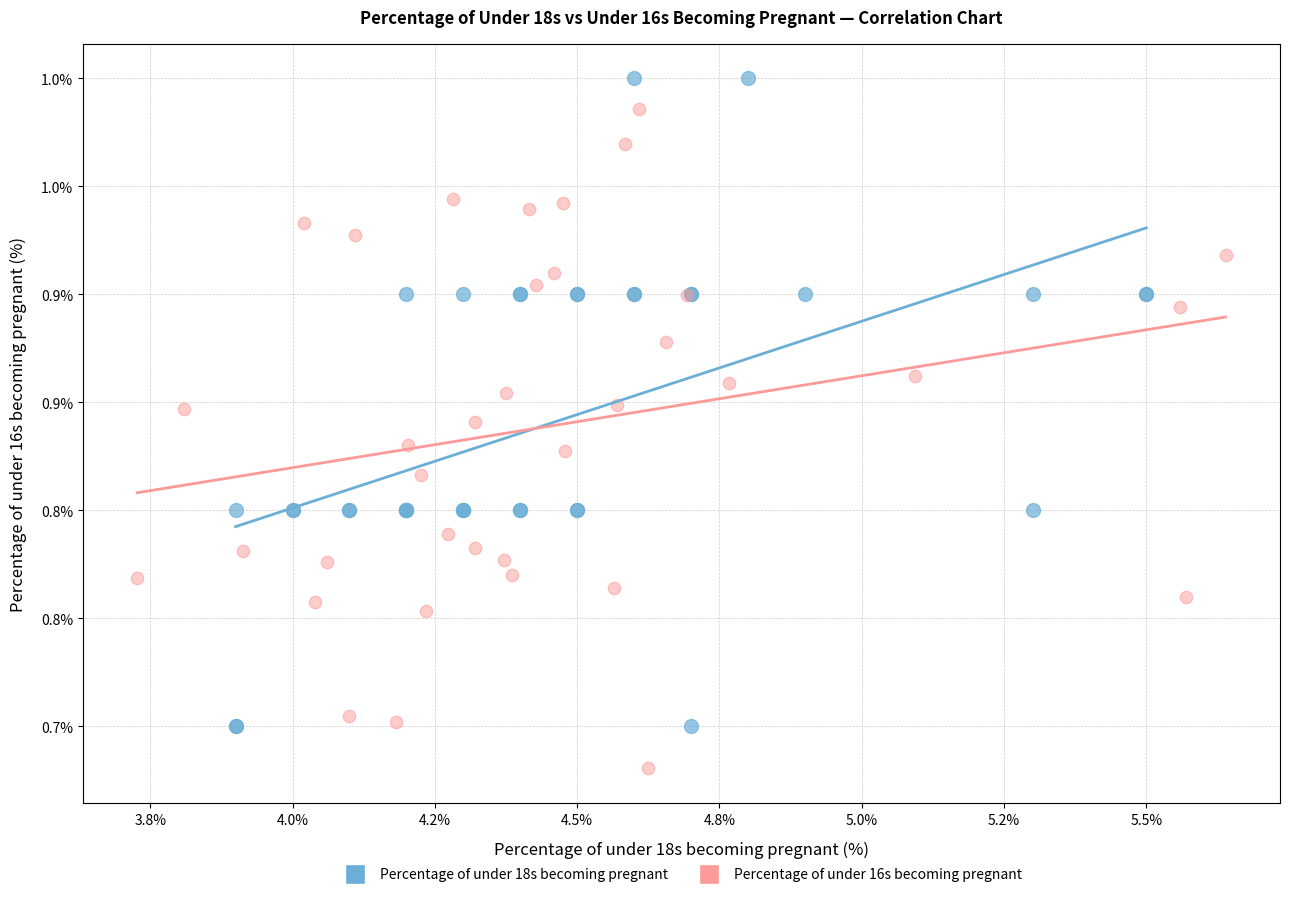

Which series contains the lowest Y value?

Percentage of under 16s becoming pregnant